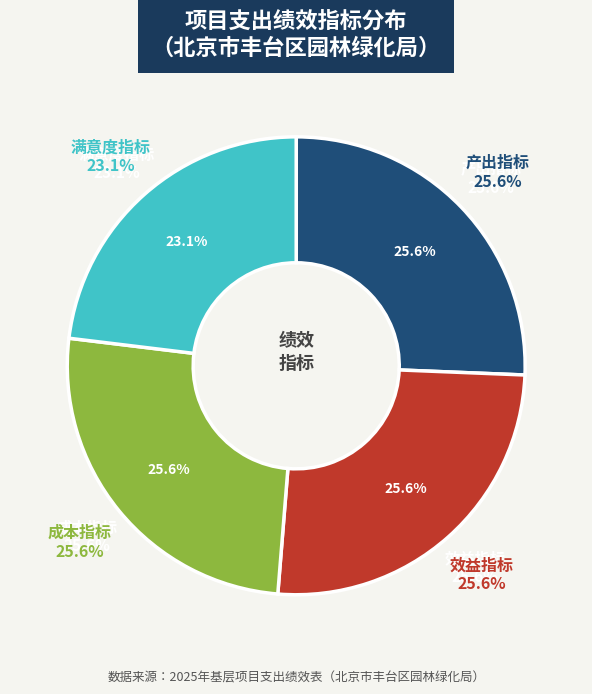

To the nearest percent, what is the average slice percentage?

25%